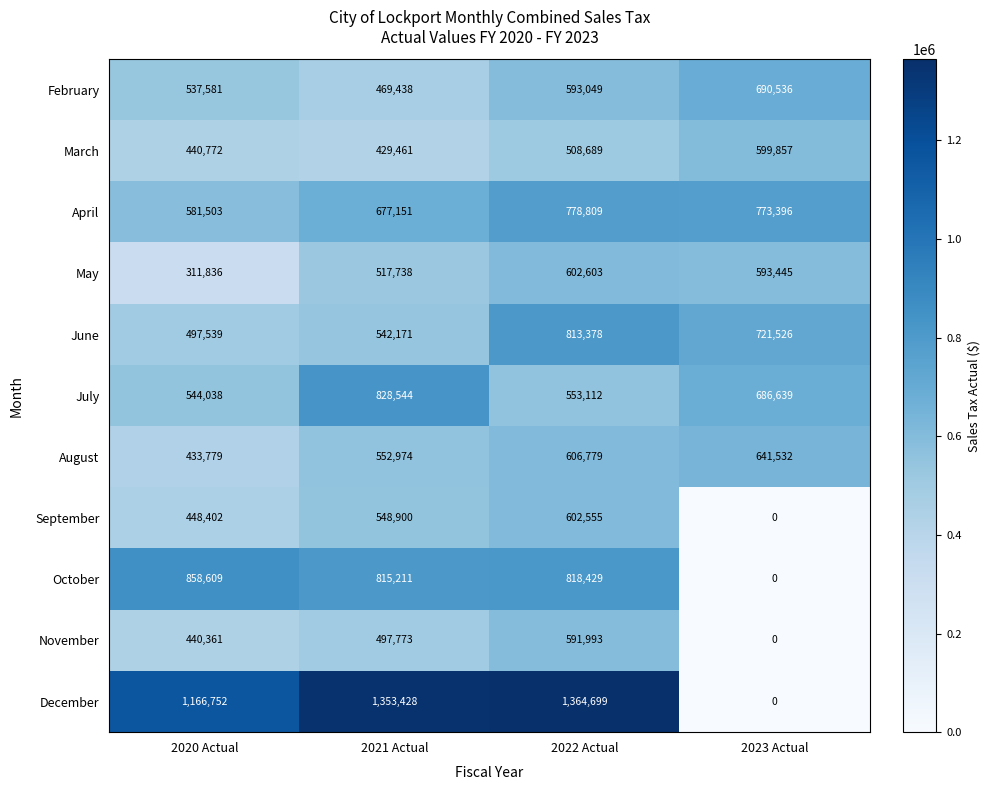

What is the sum of all December values?

3884879